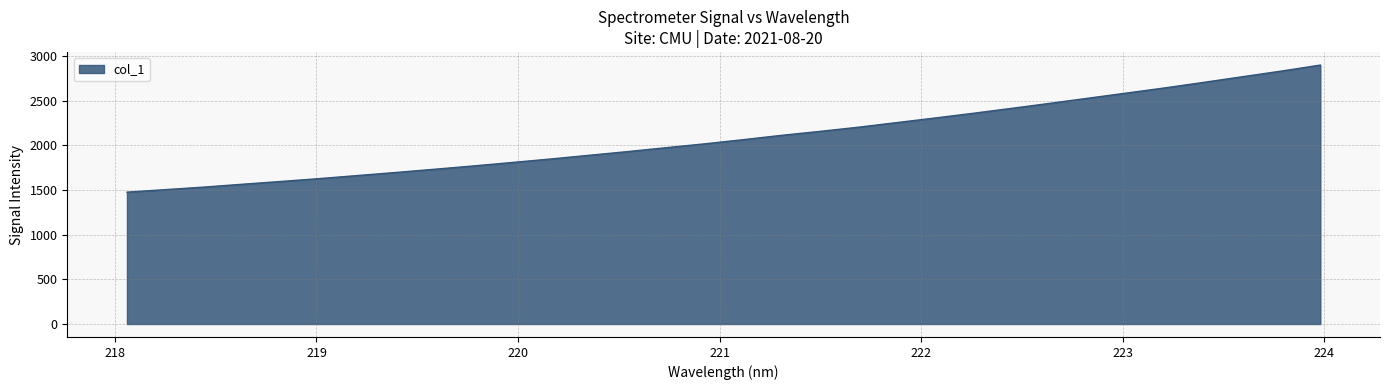

What is the smallest value displayed?

1476.7